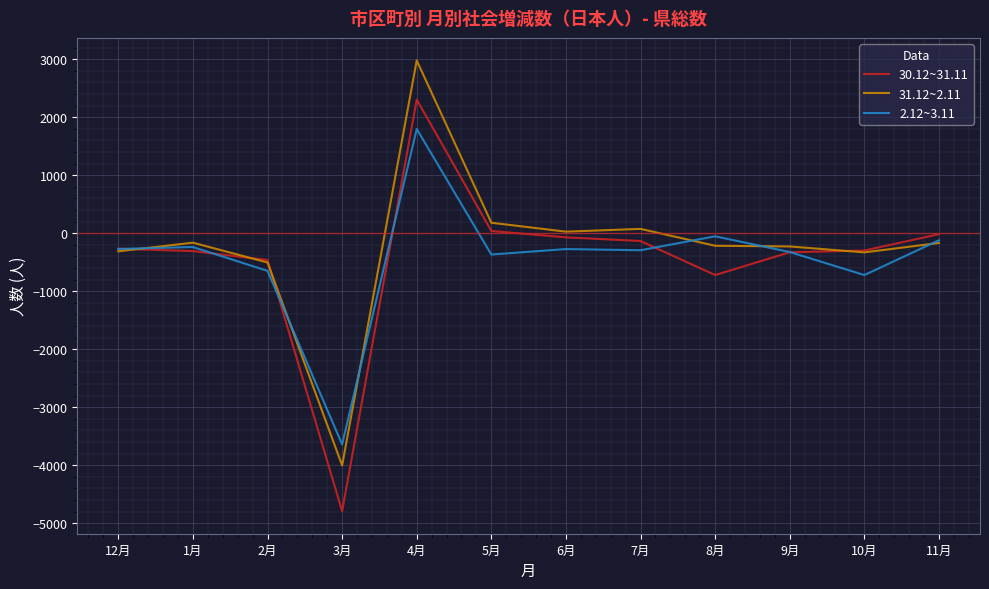

What is the difference between the highest and lowest values at 4月?

1182